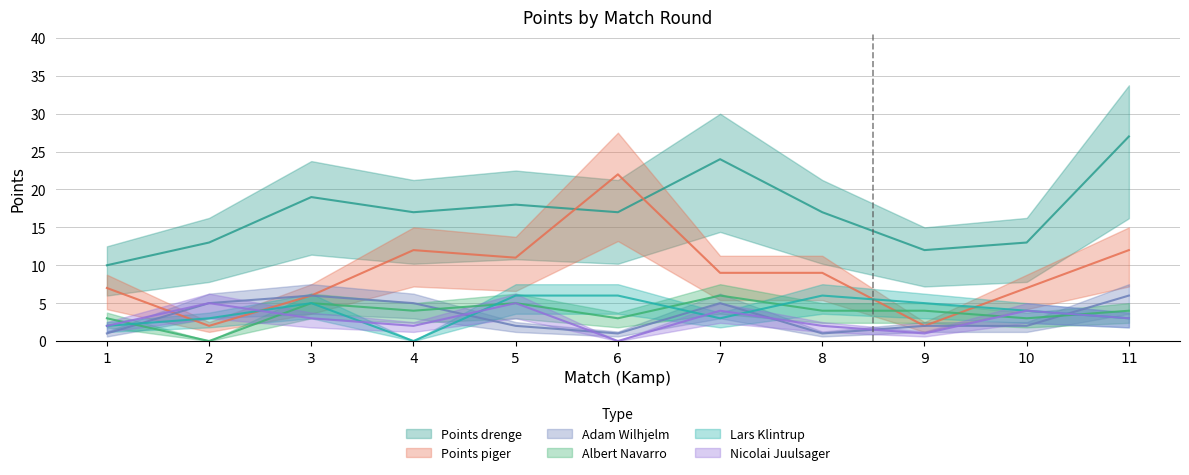

Which category has the lowest value across all series?

2